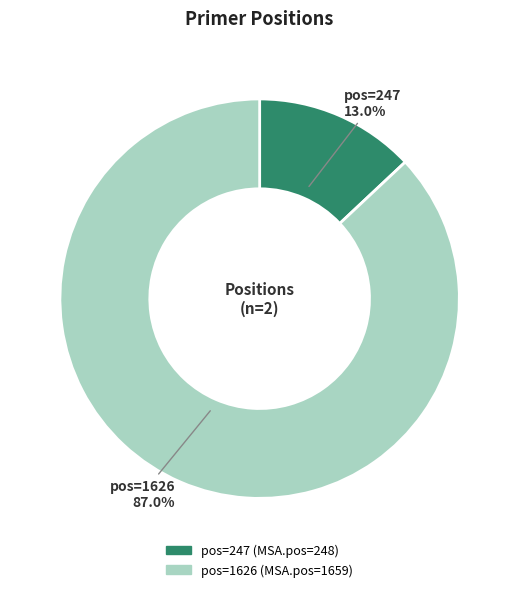

Is there any slice that represents more than half of the pie?

Yes